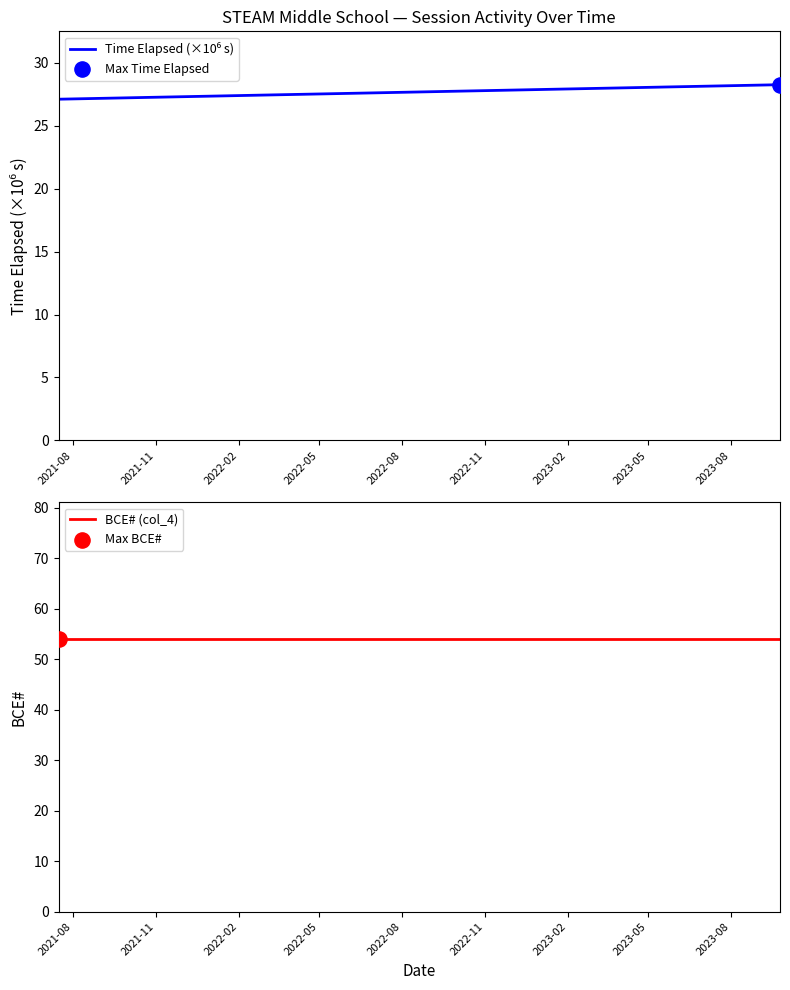

Which series reaches the minimum Y coordinate?

Time Elapsed (×10⁶ s)